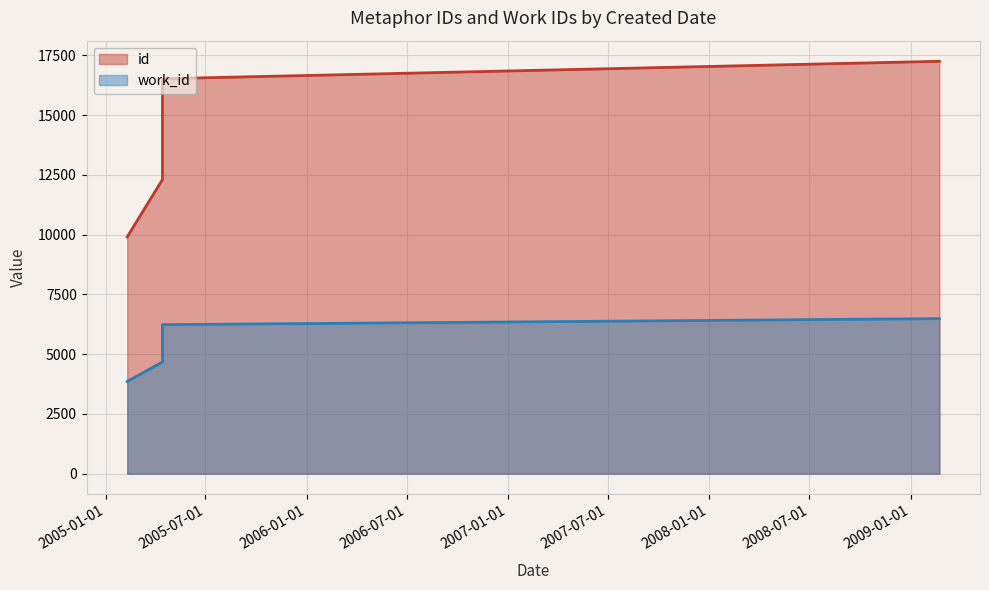

At 2009-02-22, list the series in order from smallest to largest.

work_id, id